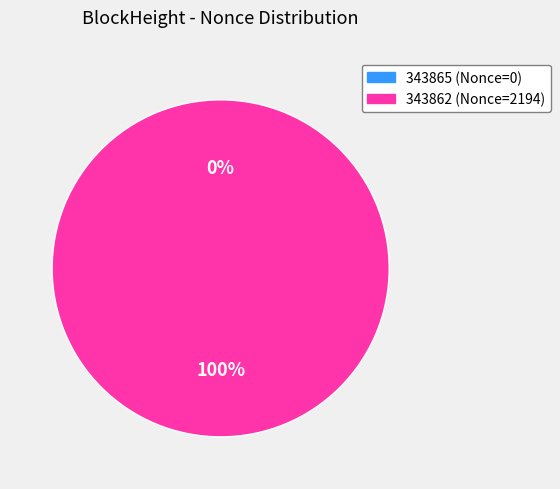

Count the number of slices in the pie.

2